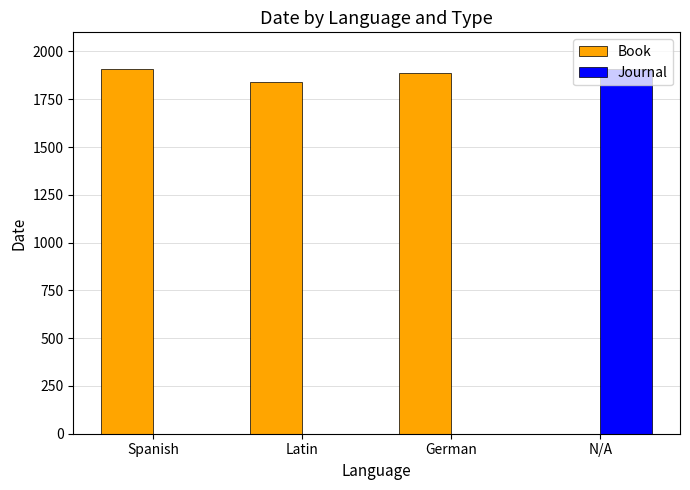

Reading left to right, extract all data points from this chart.

Book: 1910	1839	1887	0
Journal: 0	0	0	1908